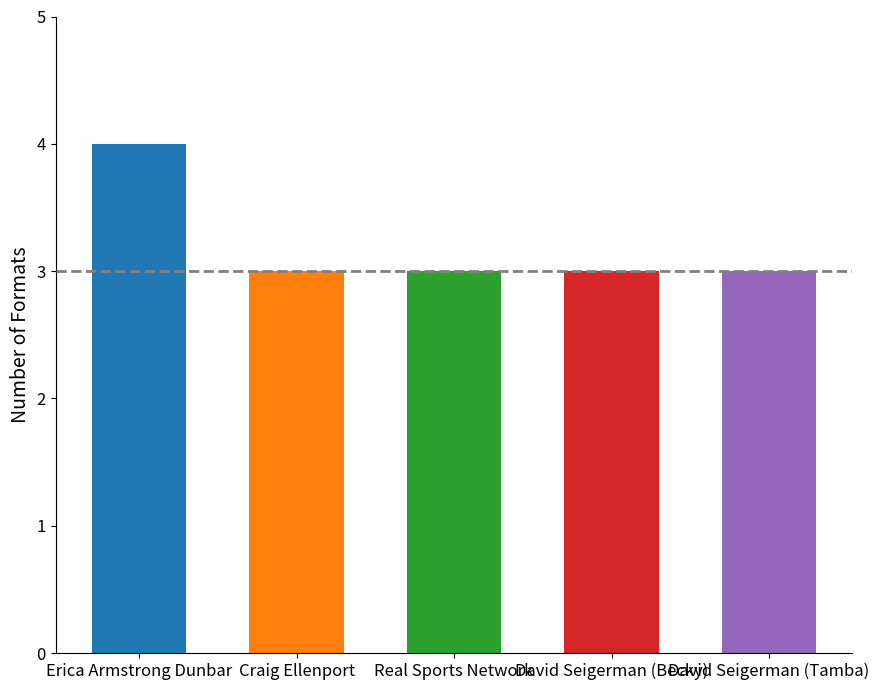

What is the sum of all values?

16